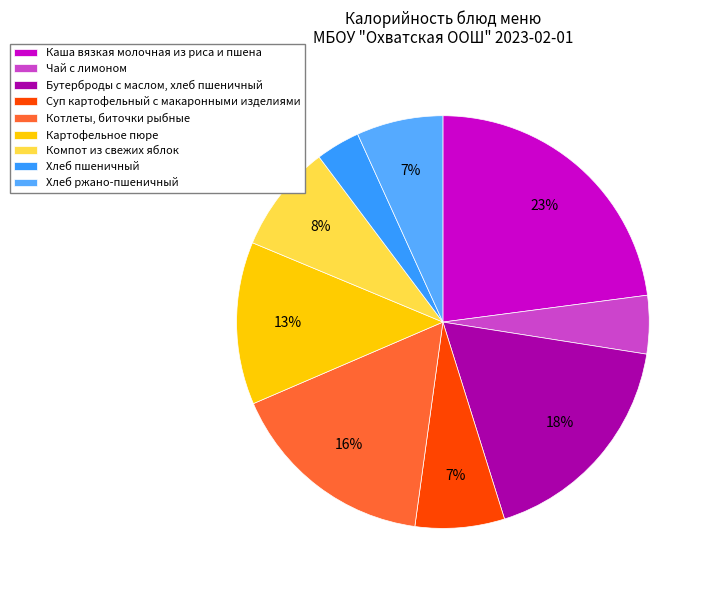

What is the change in value from Каша вязкая молочная из риса и пшена to Хлеб ржано-пшеничный?

-219